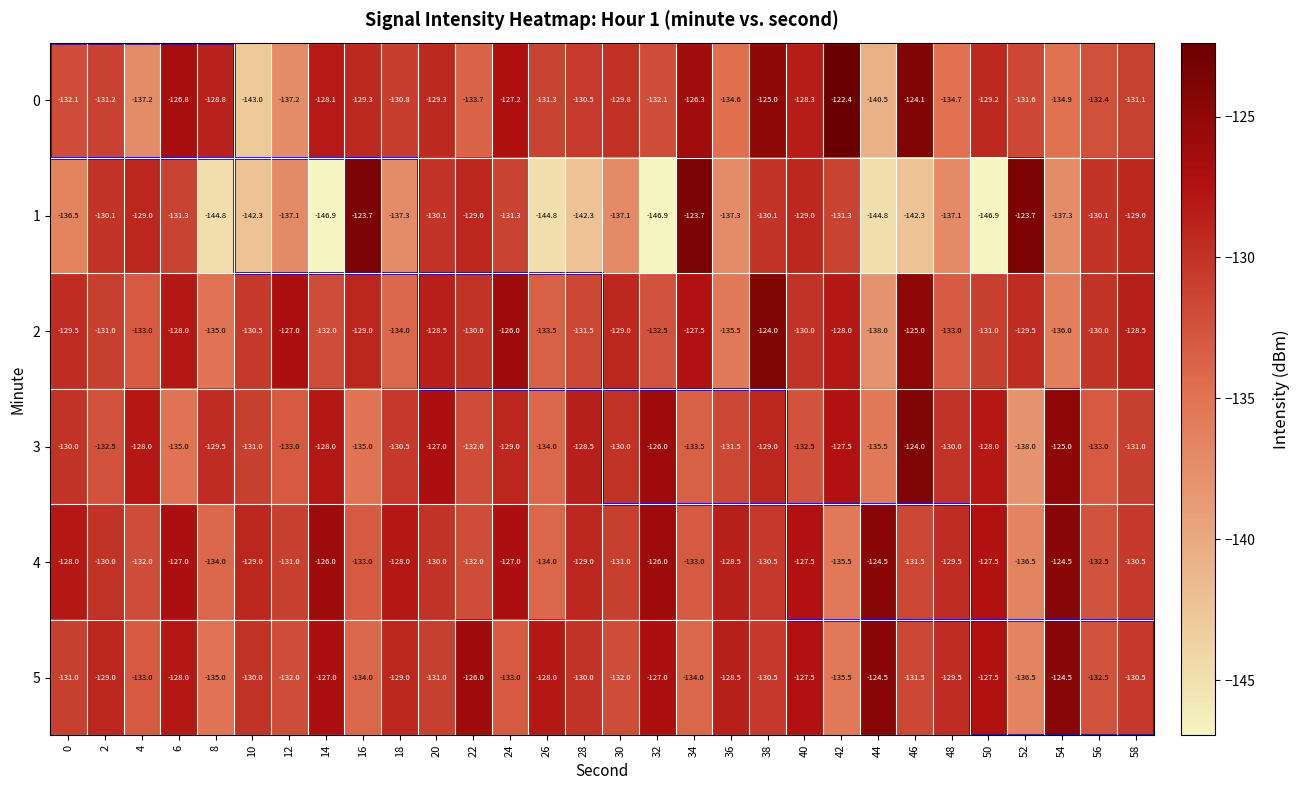

What is the smallest value displayed?

-146.9